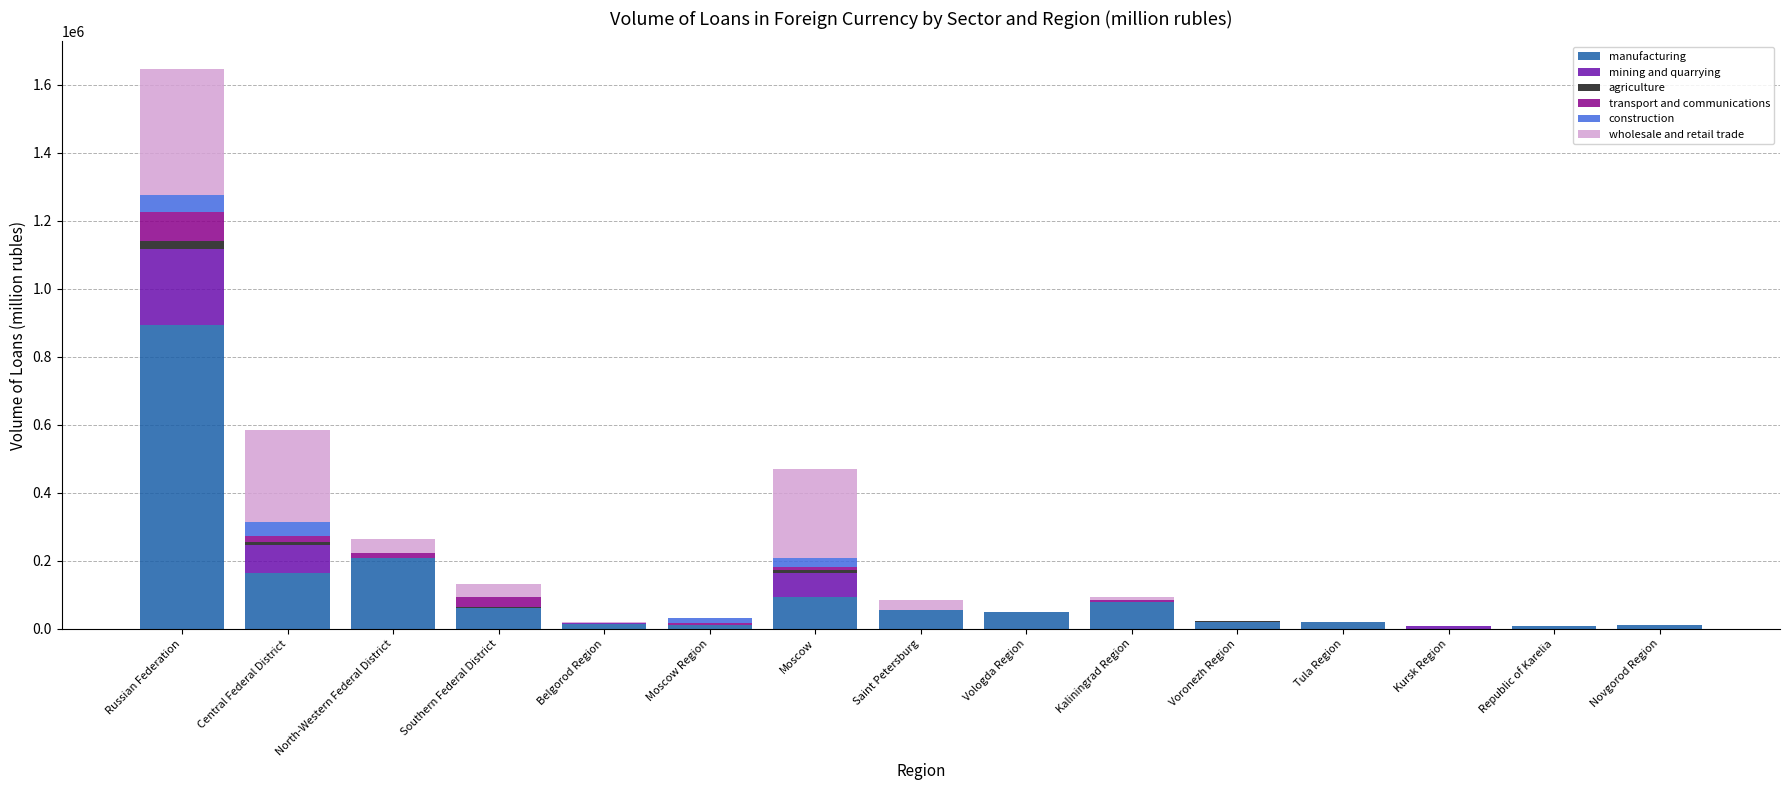

What is the maximum value for manufacturing?

894006